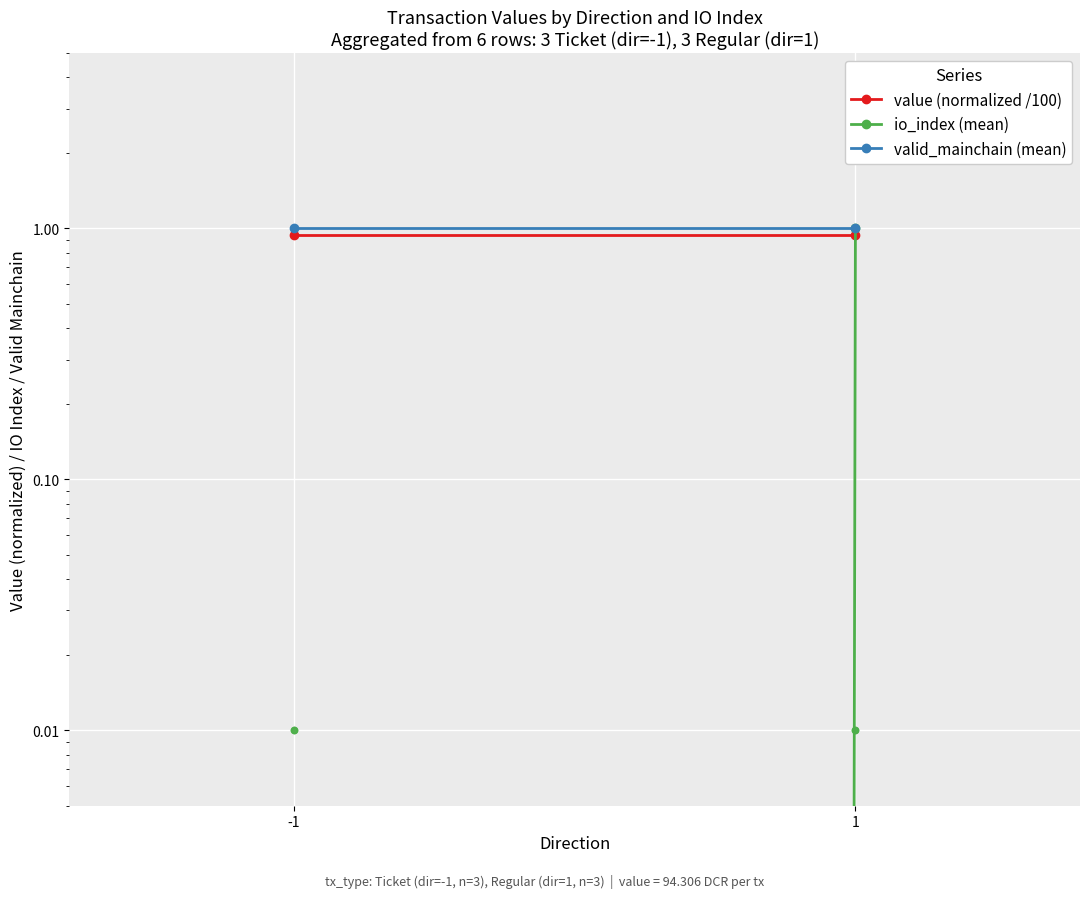

Is the value of valid_mainchain (mean) at -1 greater than the value of value (normalized /100) at -1?

Yes